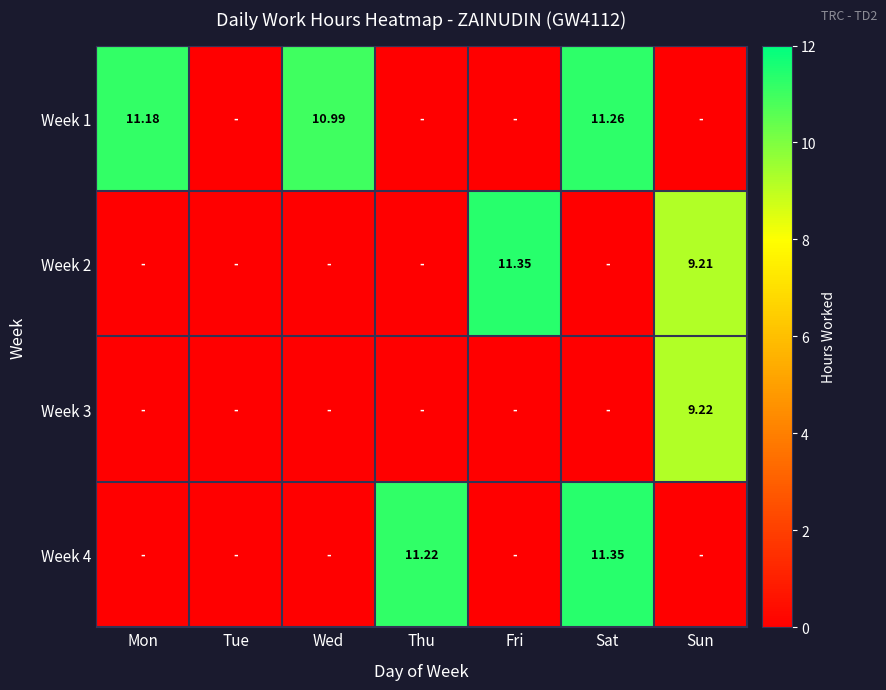

List the series in order of their peak value, highest first.

Week 2, Week 4, Week 1, Week 3